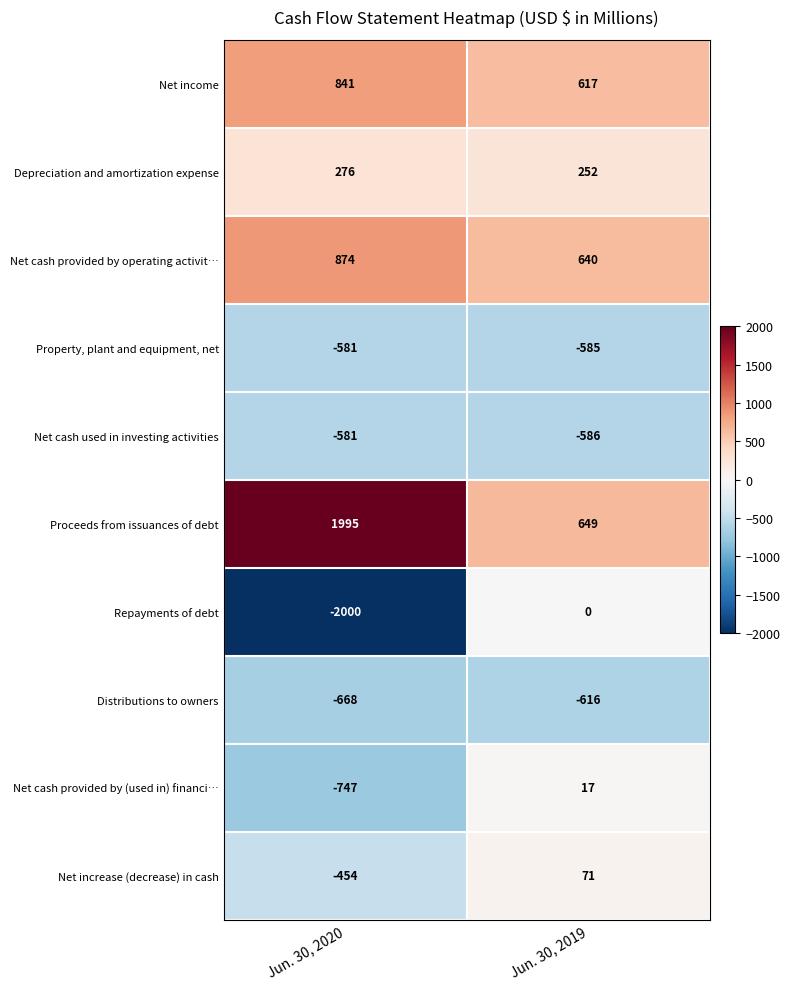

What is the approximate value of Net income at Jun. 30, 2019, to the nearest 10?

620